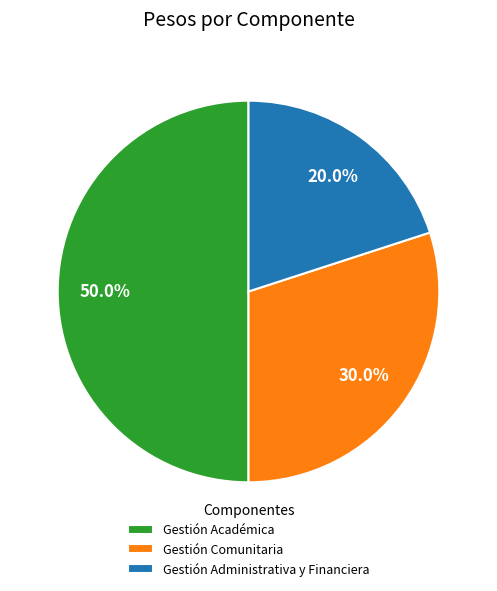

How many segments does this pie chart have?

3